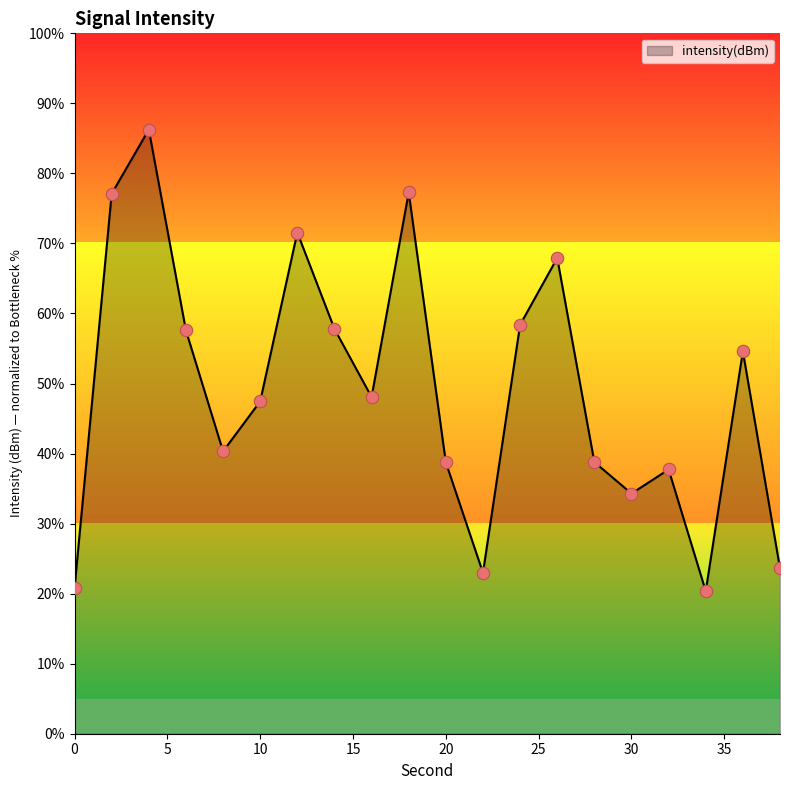

What is the minimum value shown in the chart?

20.4